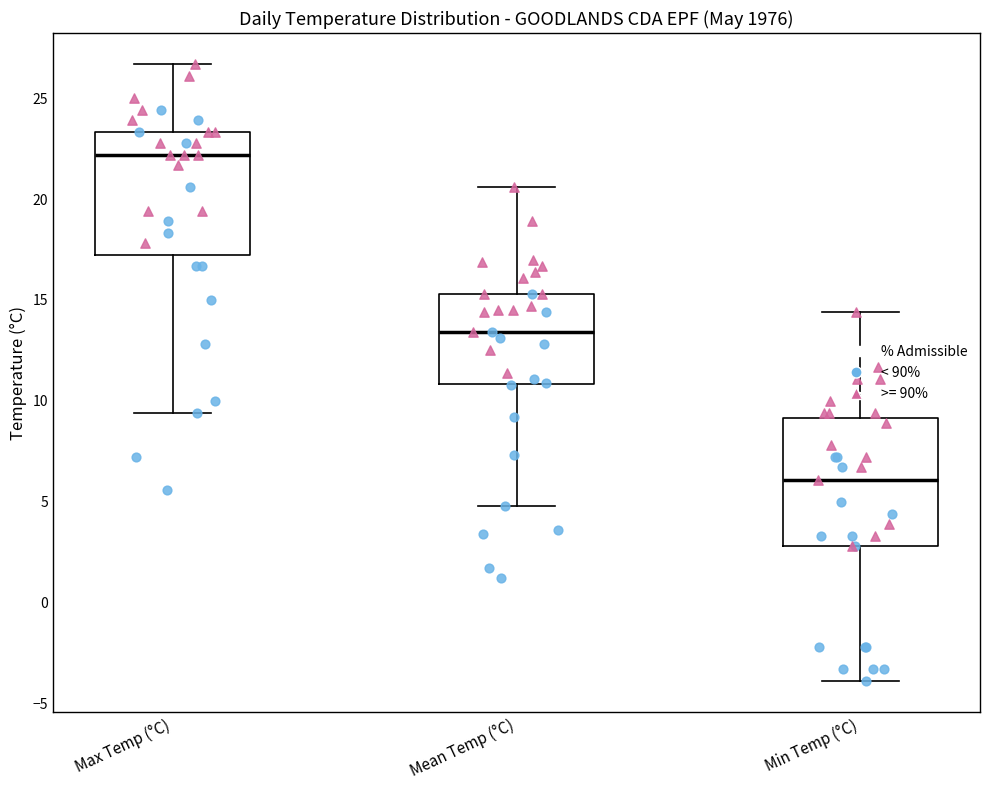

Reading left to right, read every box against the y-axis: the position of its median line, the range the box covers, and the ends of its whiskers. The values are not printed on the chart, so give them approximately, as read against the axis.

Max Temp (°C): median 22.0, box 17.5 to 23.5, whiskers 9.5 to 26.5
Mean Temp (°C): median 13.5, box 11.0 to 15.5, whiskers 5.0 to 20.5
Min Temp (°C): median 6.0, box 3.0 to 9.0, whiskers -4.0 to 14.5